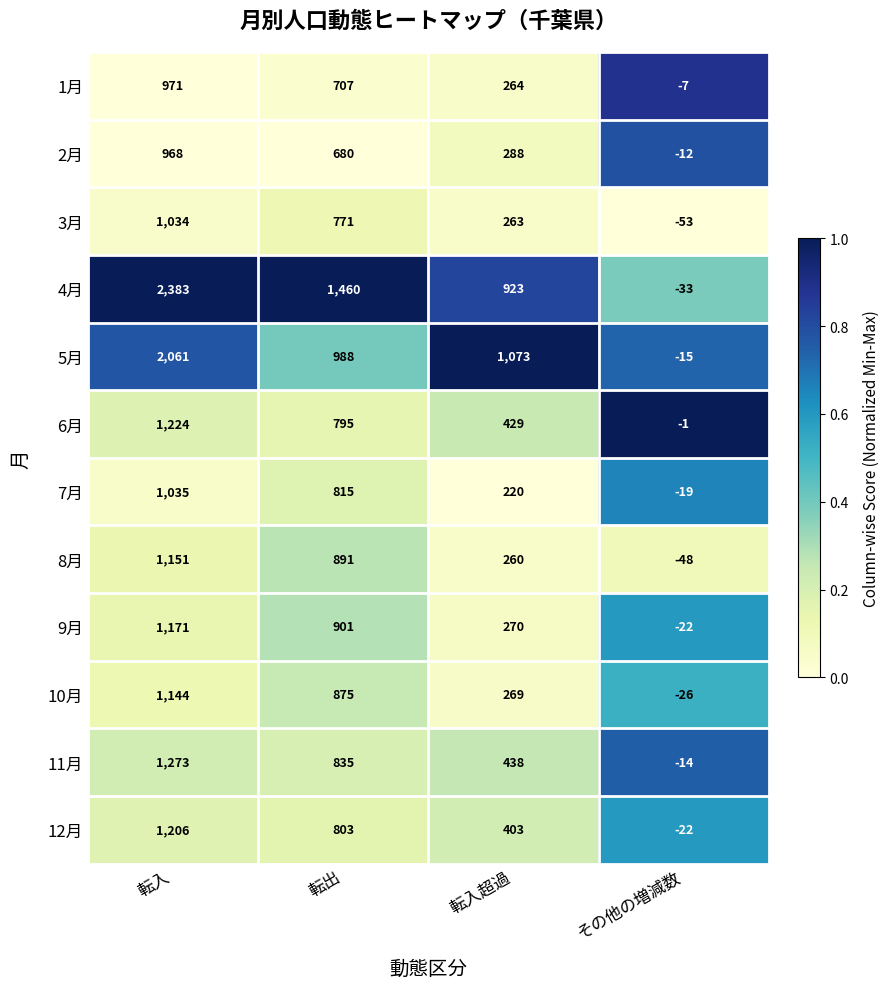

Is it true that 8月 equals 1151 at 転入?

True